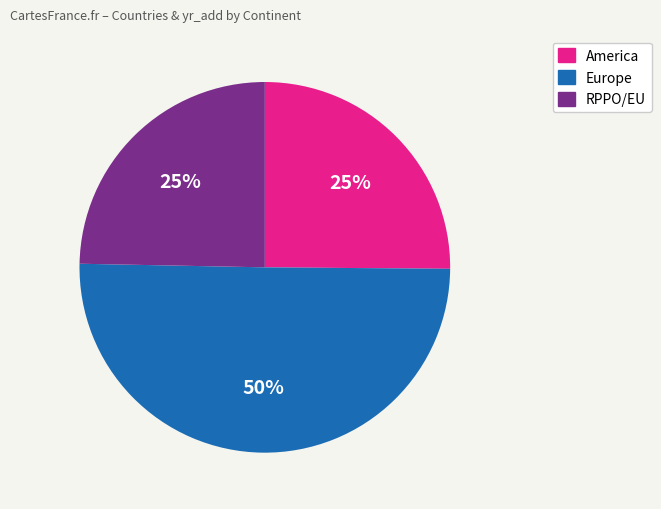

Do Europe and America together represent more than half of the pie?

Yes